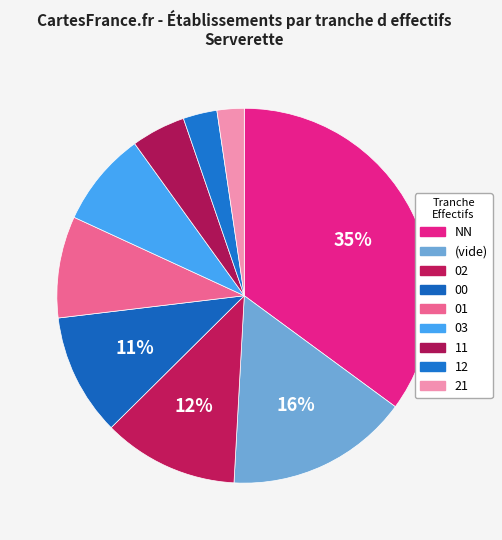

How many segments does this pie chart have?

9